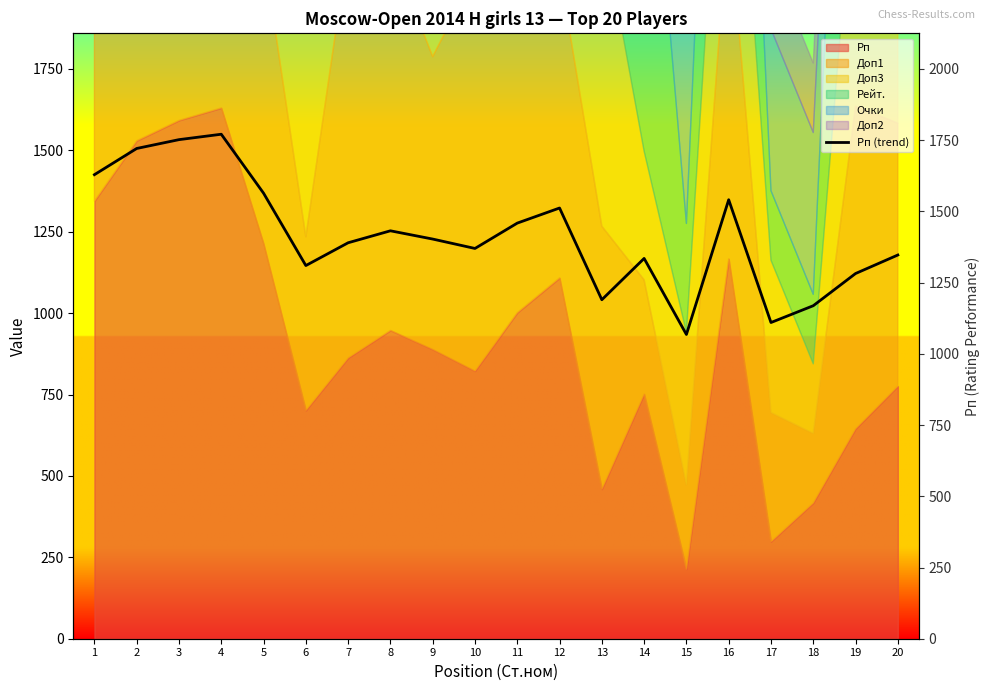

What is the value of the 16th point from the left?

1541